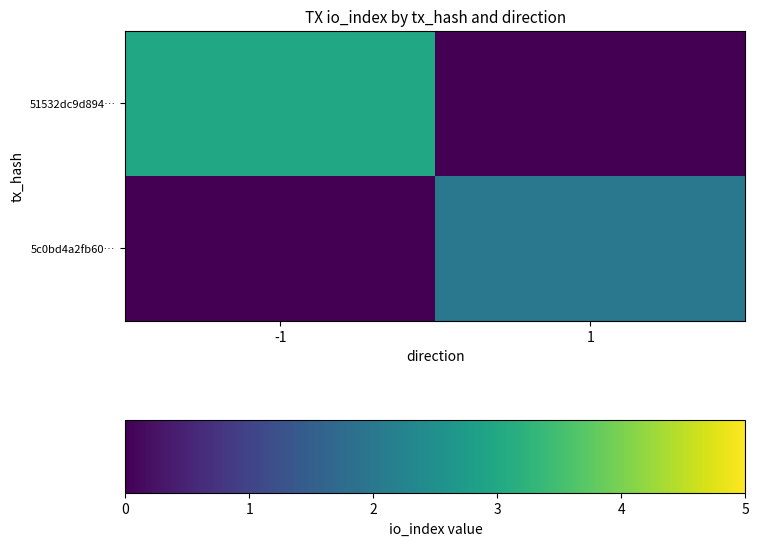

Which category has the lowest value across all series?

1